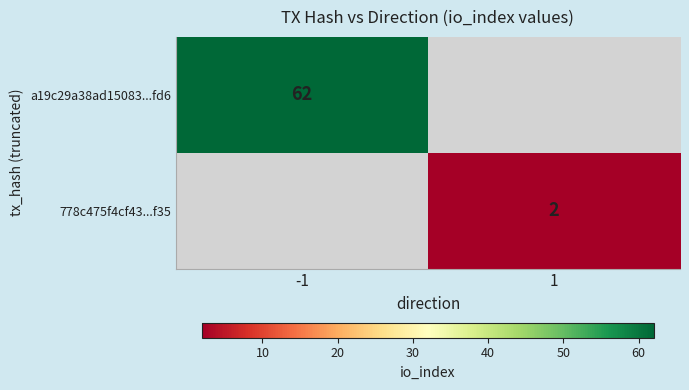

How many data points does each series have?

2